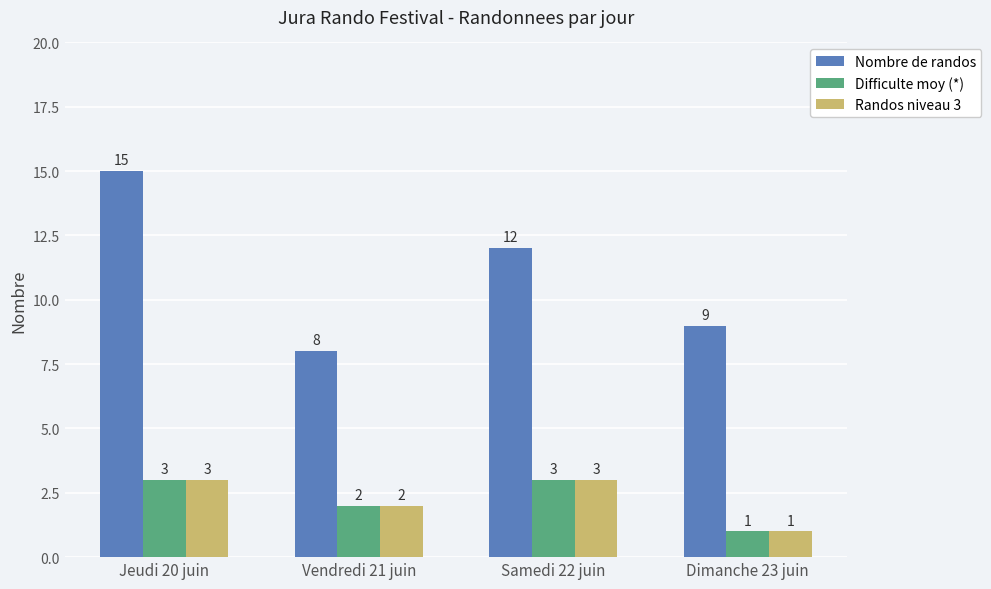

What position from the left is Jeudi 20 juin?

1